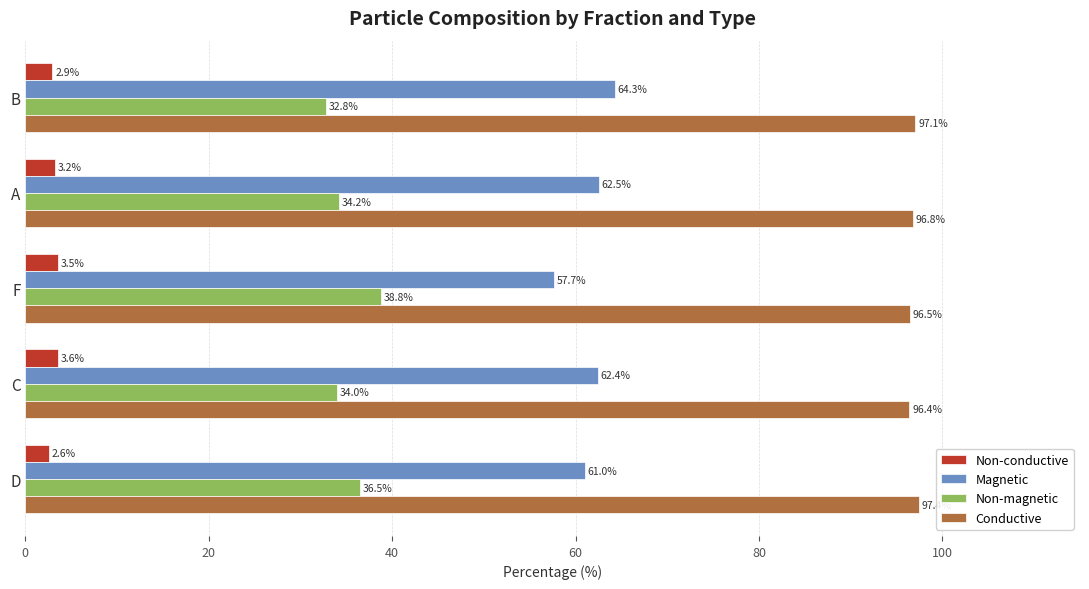

Which series has the largest range (max minus min)?

Magnetic